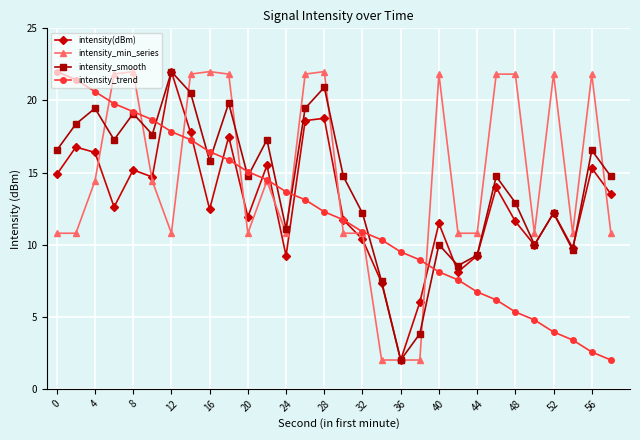

What is the maximum value shown in the chart?

22.0